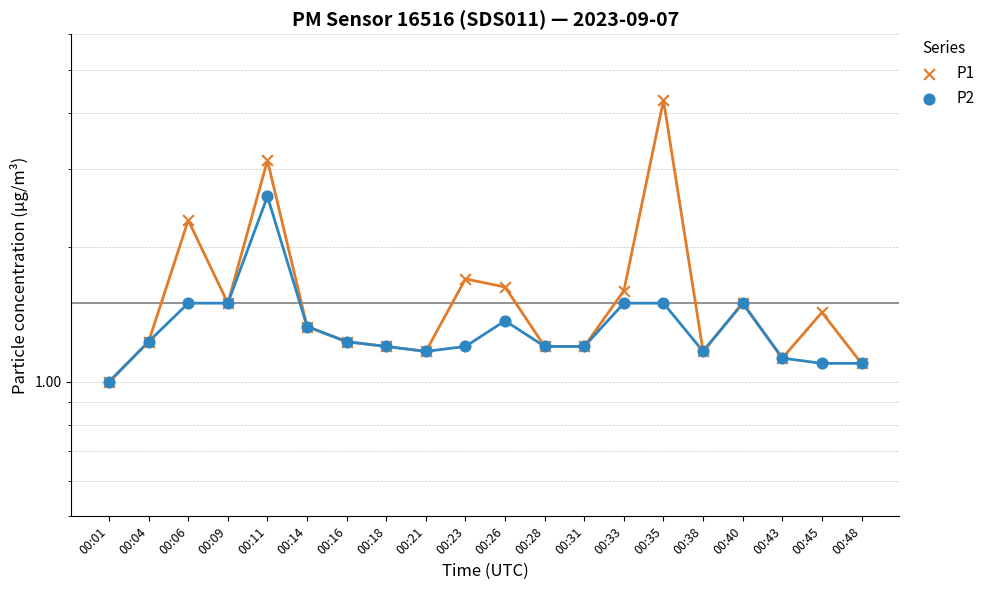

What is the total value across all series at 00:14?

2.7